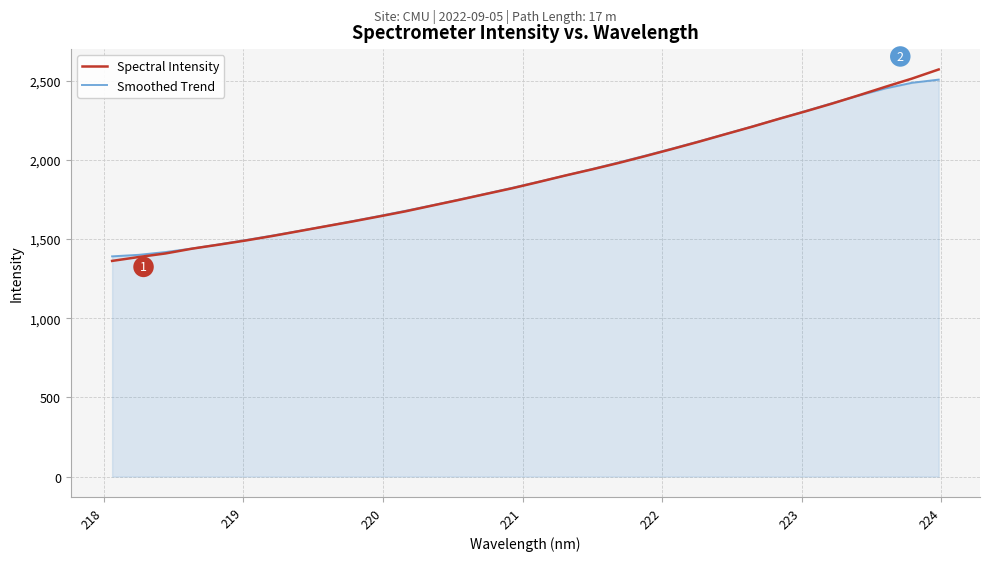

What is the minimum value shown in the chart?

1362.0